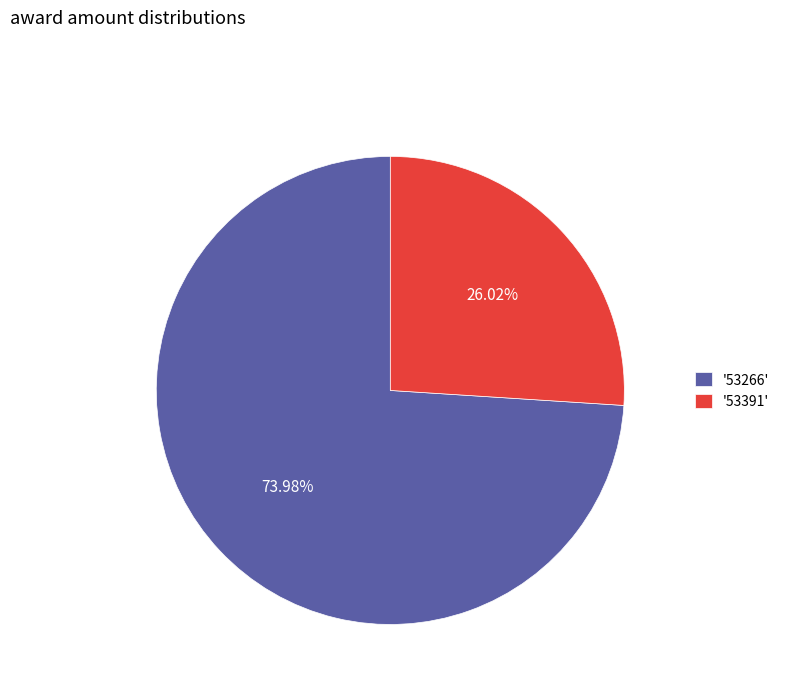

Which category has the biggest portion of the pie?

'53266'